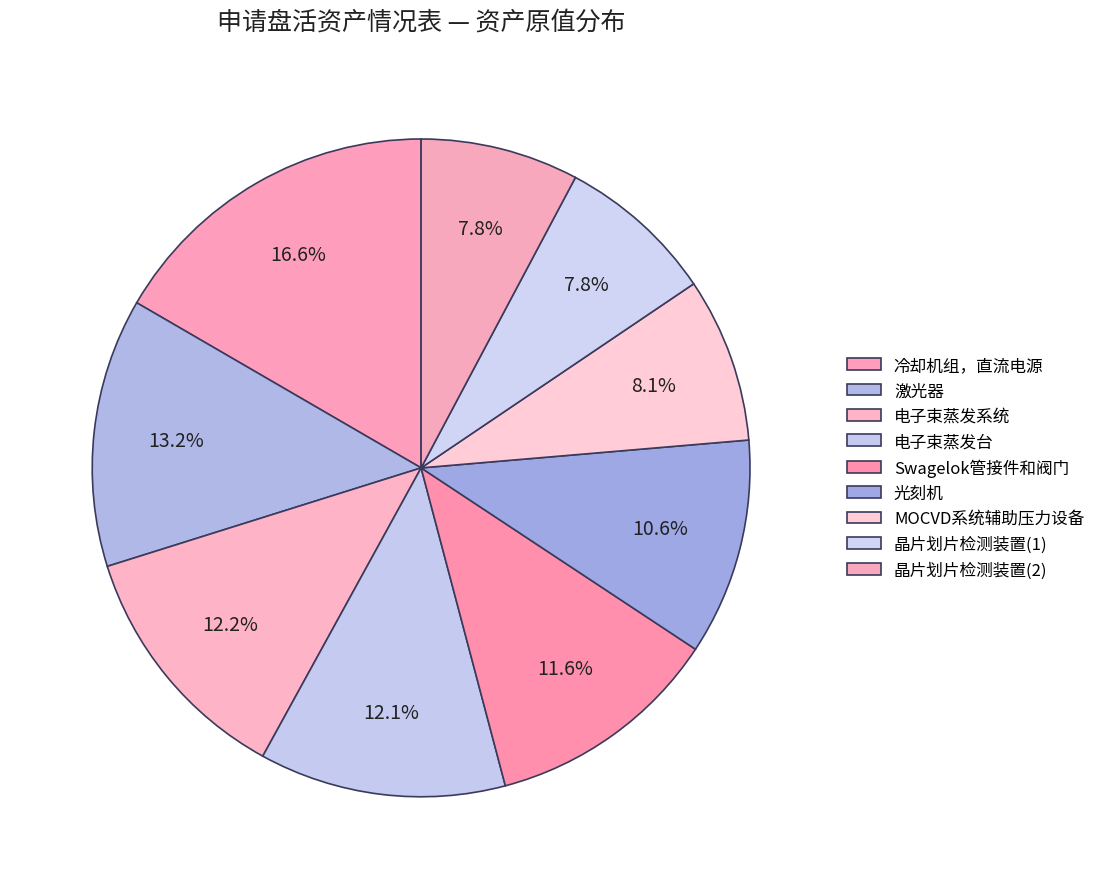

Which slice is the largest?

冷却机组，直流电源